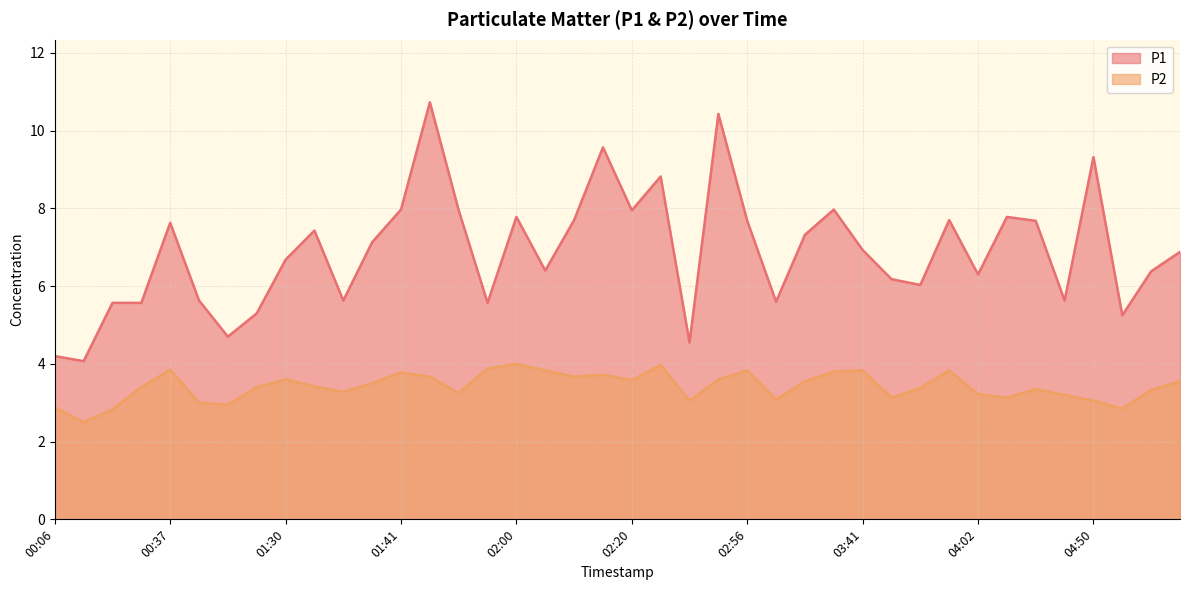

List the series in order of their overall mean, lowest first.

P2, P1